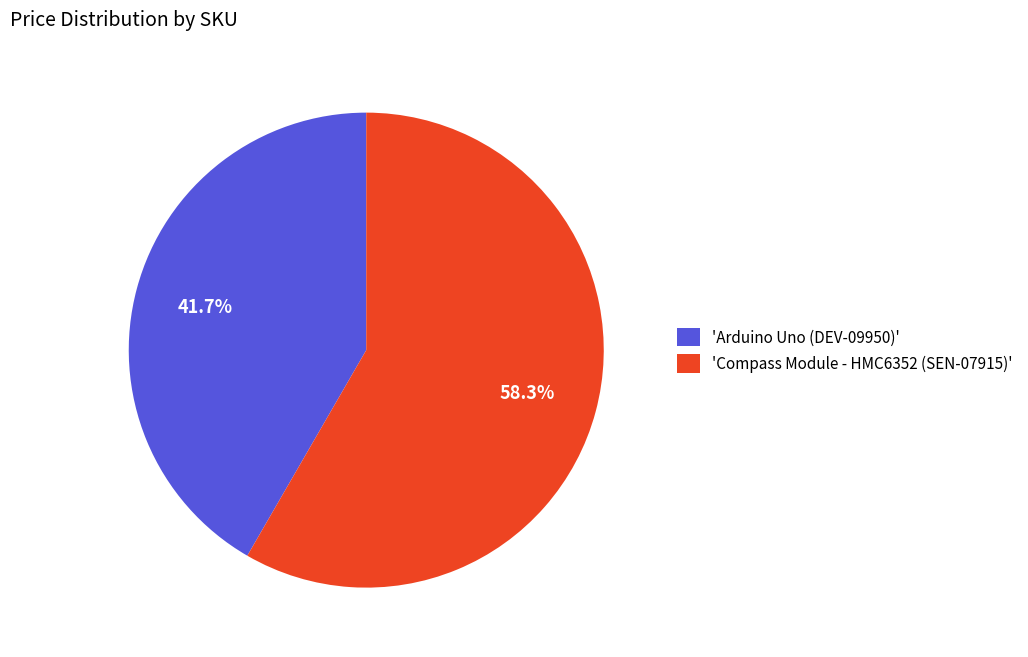

To the nearest percent, what is the difference between the largest and smallest slice percentages?

17%